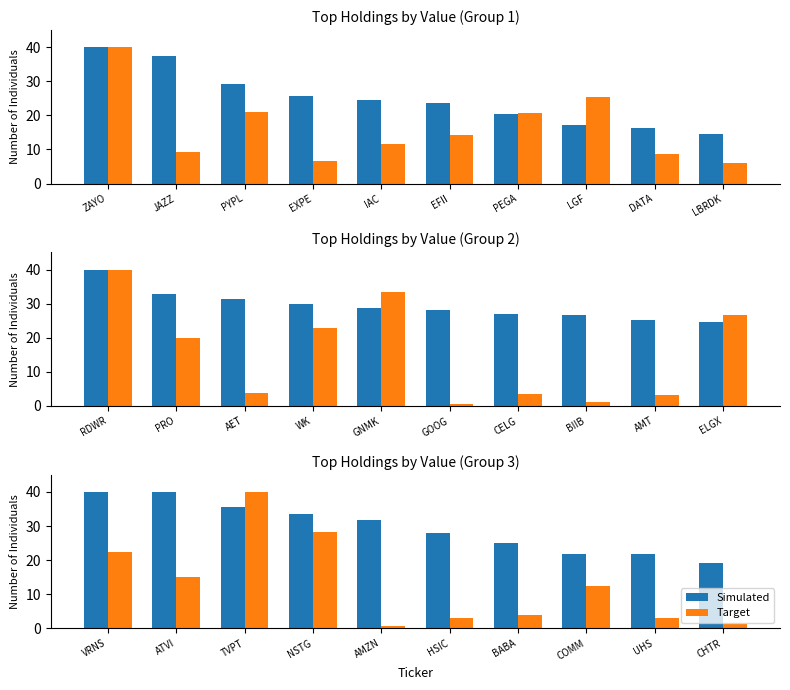

What is the label of the 5th bar from the right?

HSIC